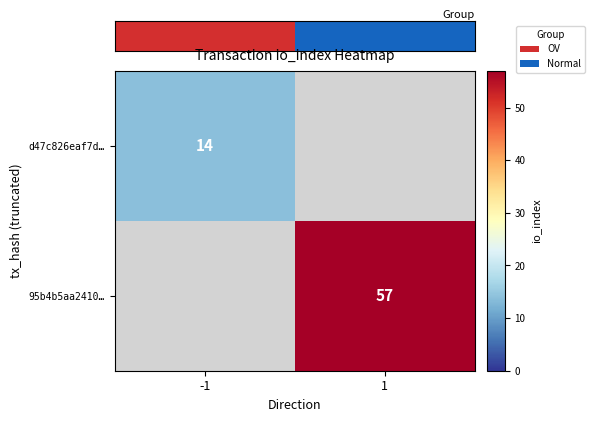

The value of 95b4b5aa2410… at 1 is 37. True or false?

False